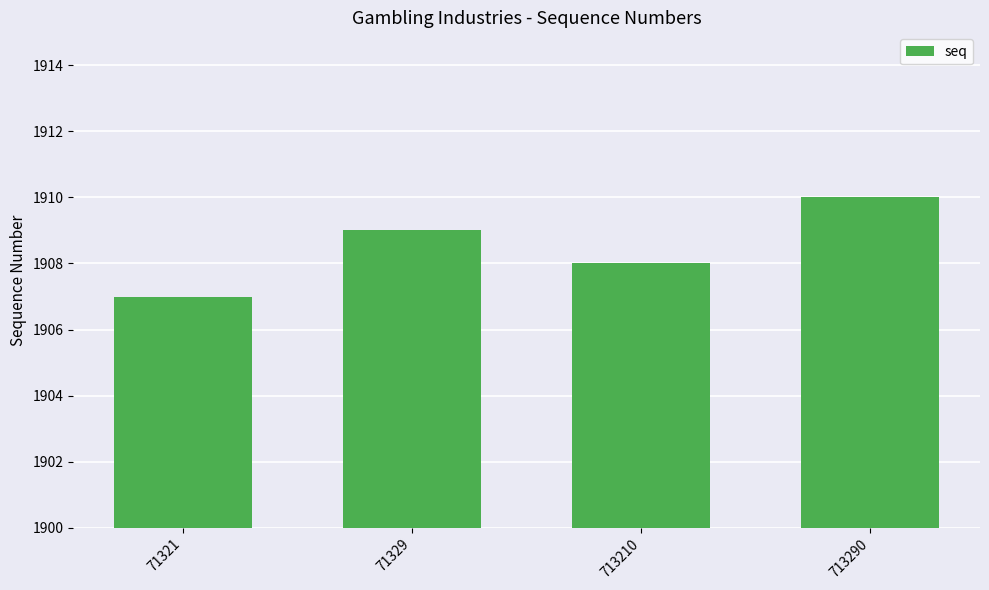

What is the difference between the second highest and second lowest values?

1